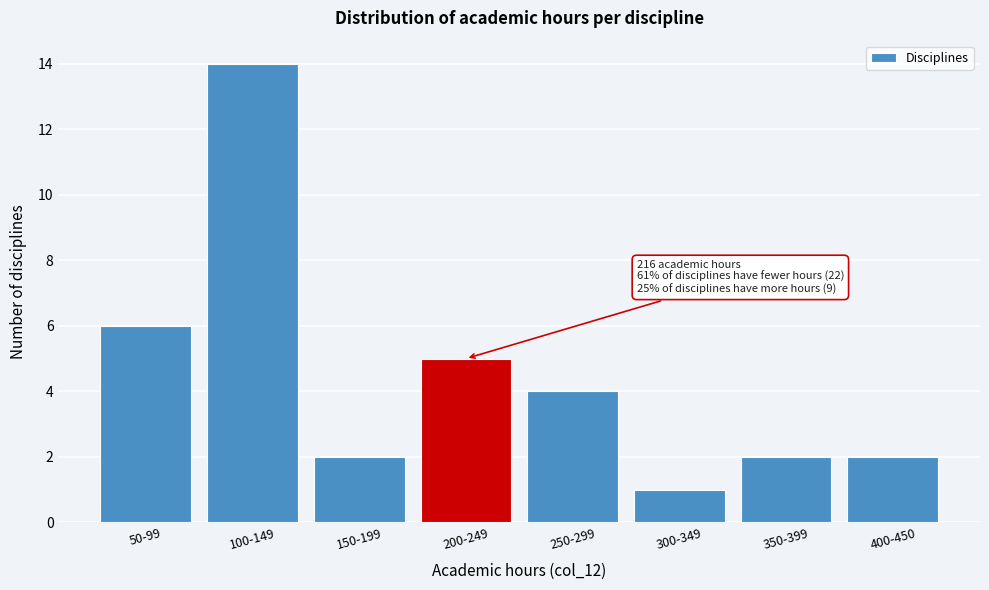

Reading left to right, what are all the values shown in this chart?

50-99=6	100-149=14	150-199=2	200-249=5	250-299=4	300-349=1	350-399=2	400-450=2